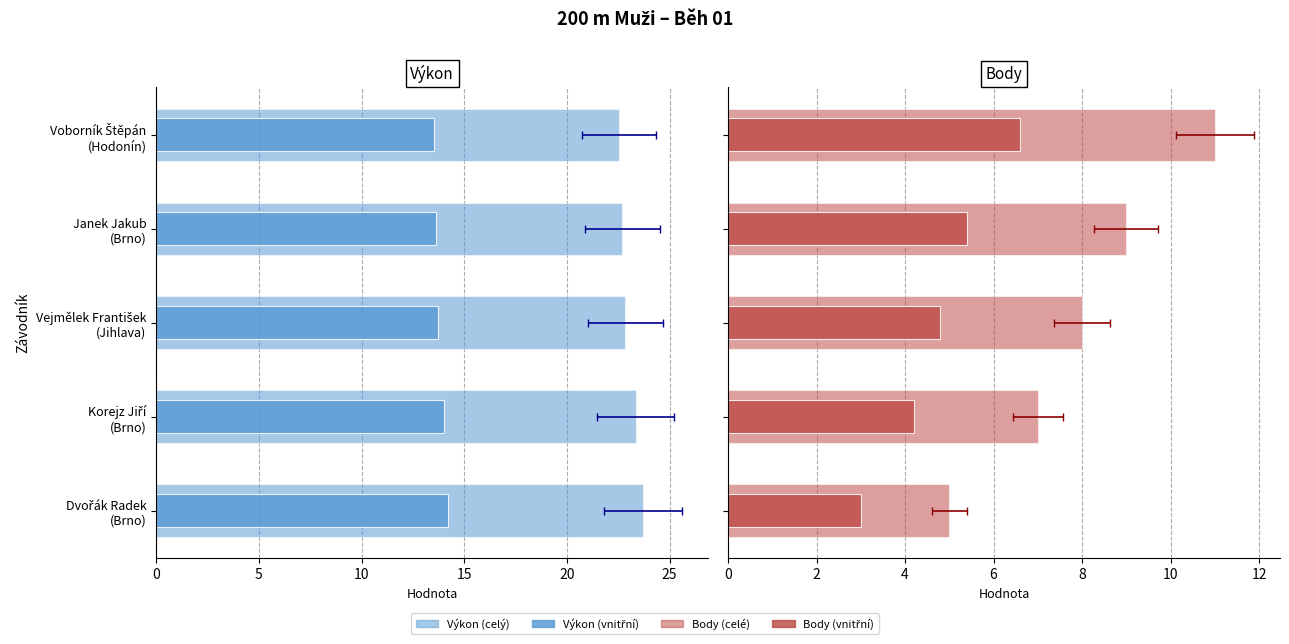

What value does the Výkon (inner) series have at Korejz Jiří (Brno)?

14.0